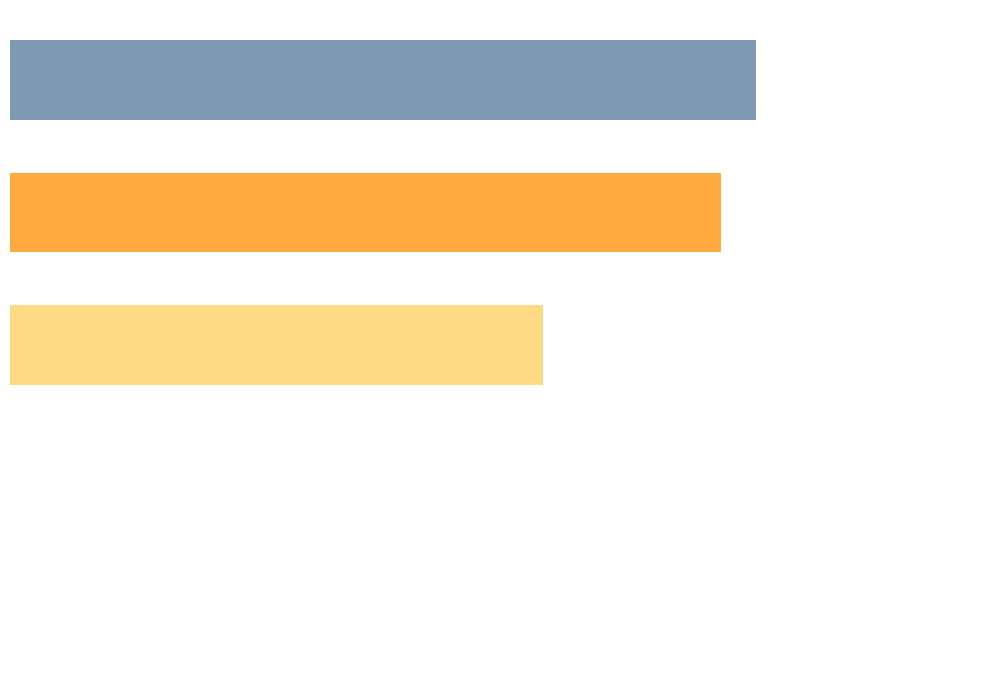

What is the average value?

11